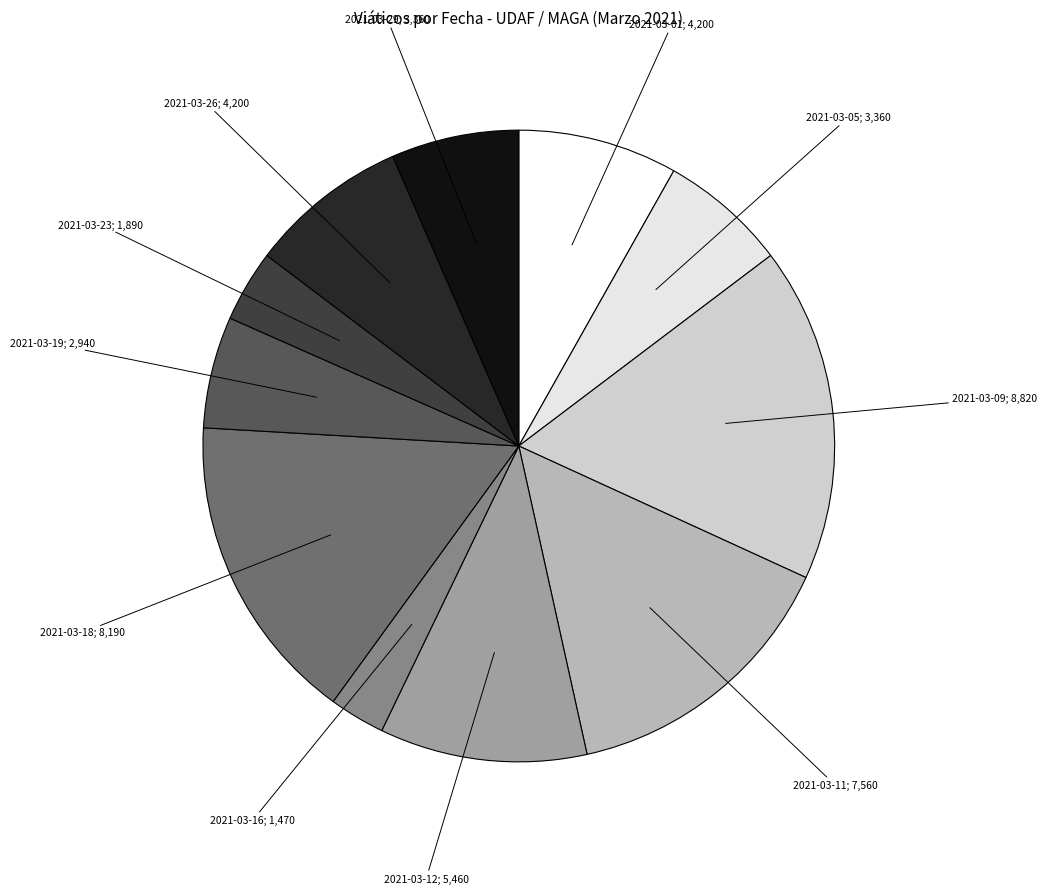

How many segments does this pie chart have?

11